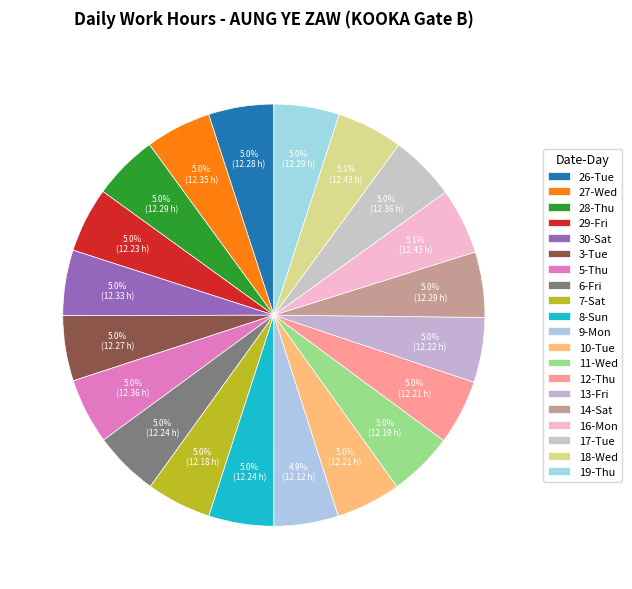

How many segments does this pie chart have?

20